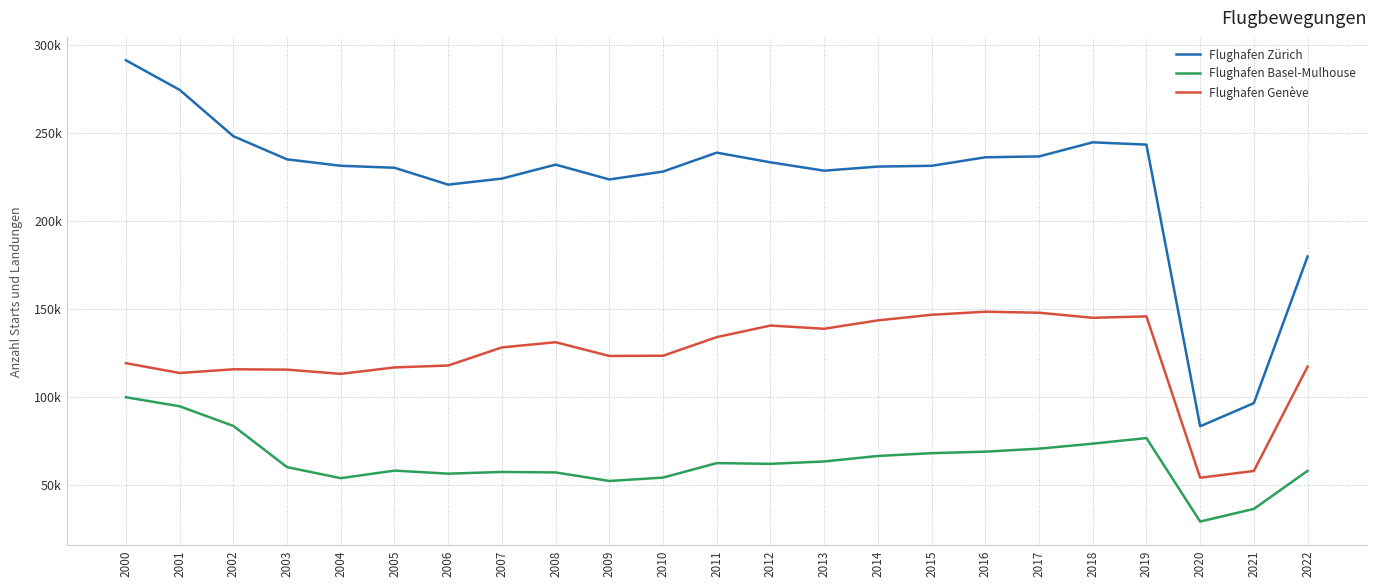

At 2019, list the series in order from smallest to largest.

Flughafen Basel-Mulhouse, Flughafen Genève, Flughafen Zürich